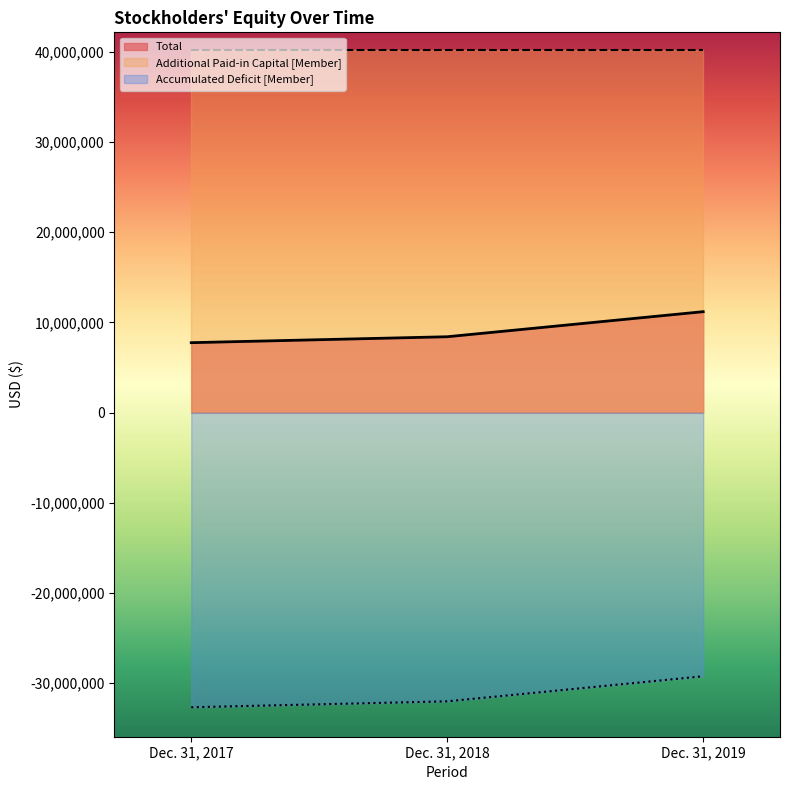

Which series has the largest total across all categories?

Additional Paid-in Capital [Member]